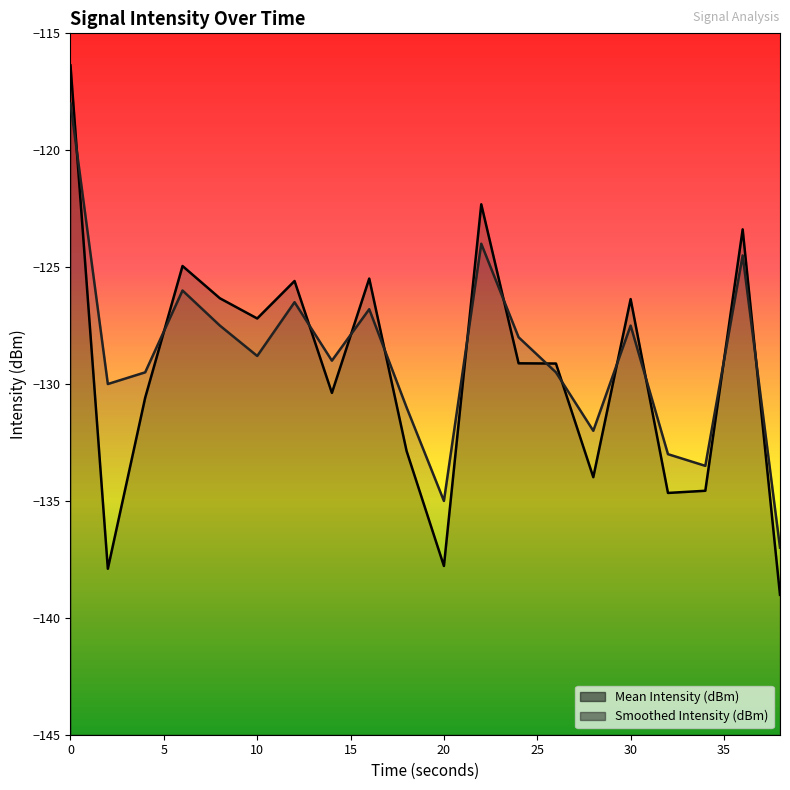

True or false: Smoothed Intensity (dBm) has a value of -128.0 at 24.

True